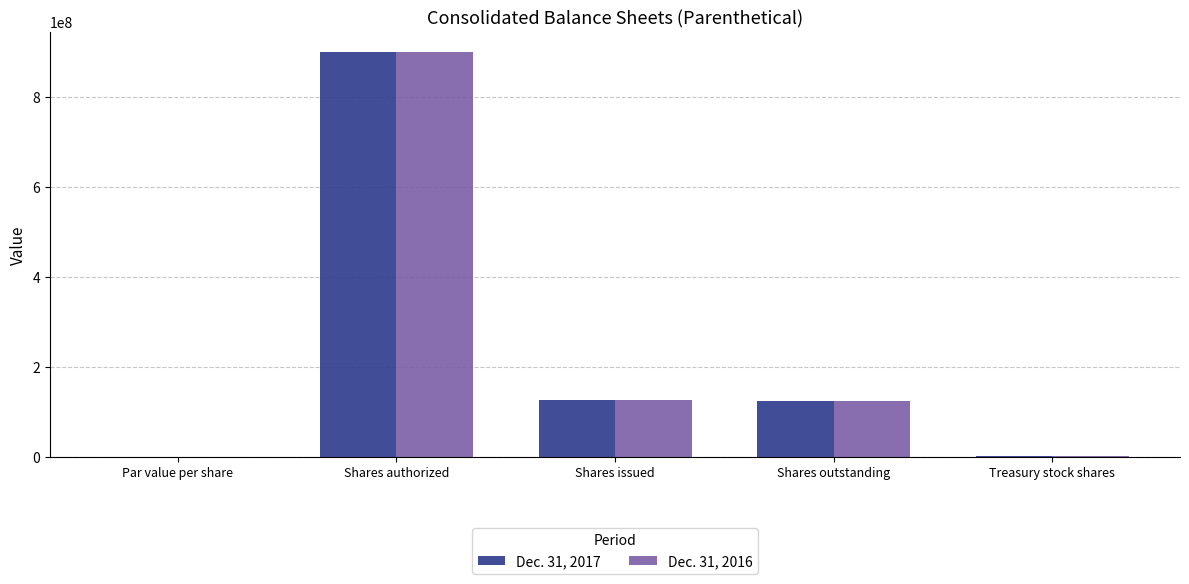

Is it true that Dec. 31, 2016 equals 44315328.1 at Shares issued?

False